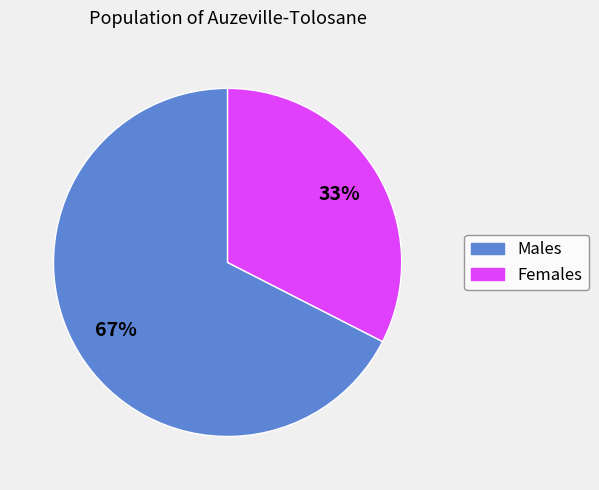

Is there any slice that represents more than half of the pie?

Yes